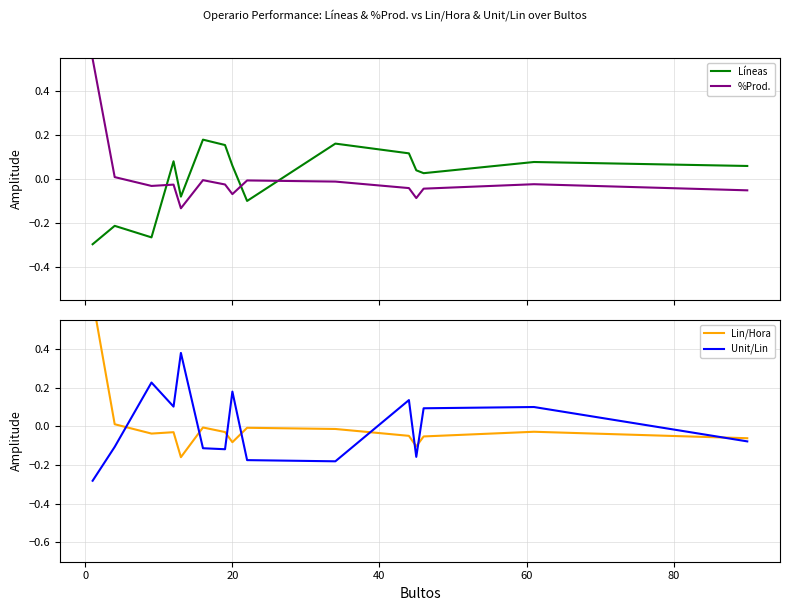

Which series has the largest total across all categories?

Unit/Lin